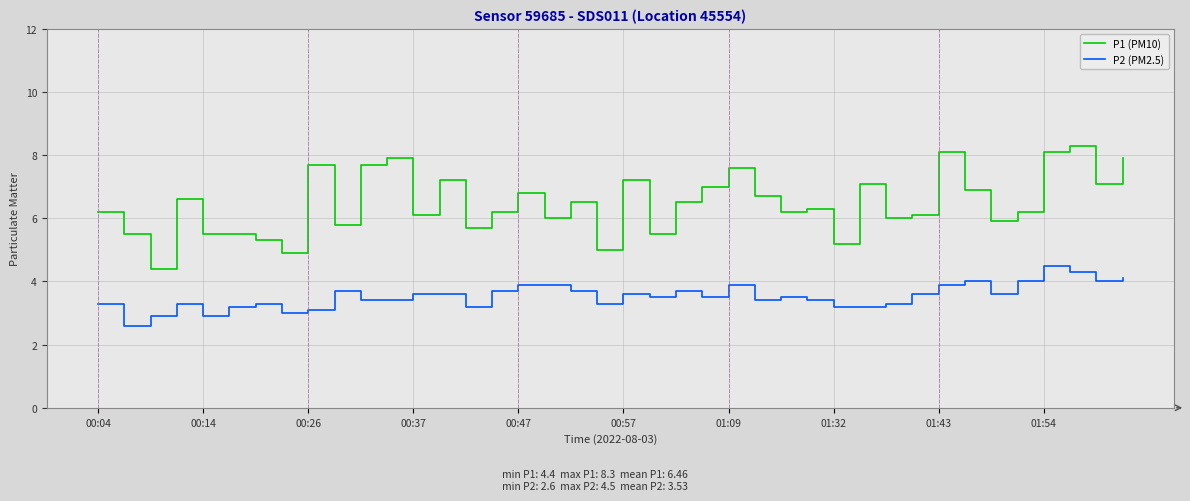

What is the lowest value of the P1 (PM10) series?

4.4